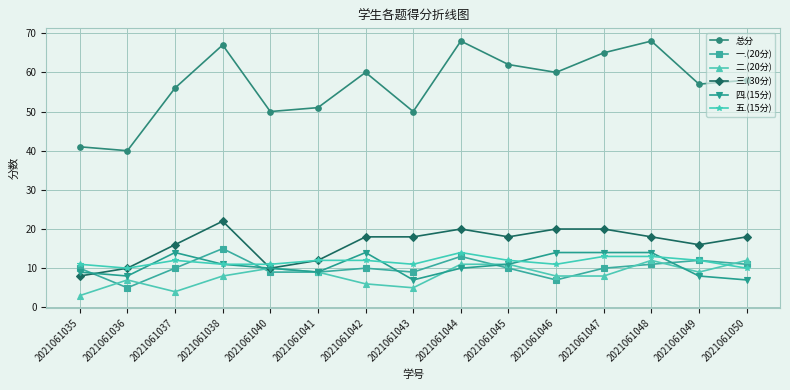

Which series changed the most between 2021061041 and 2021061047?

总分